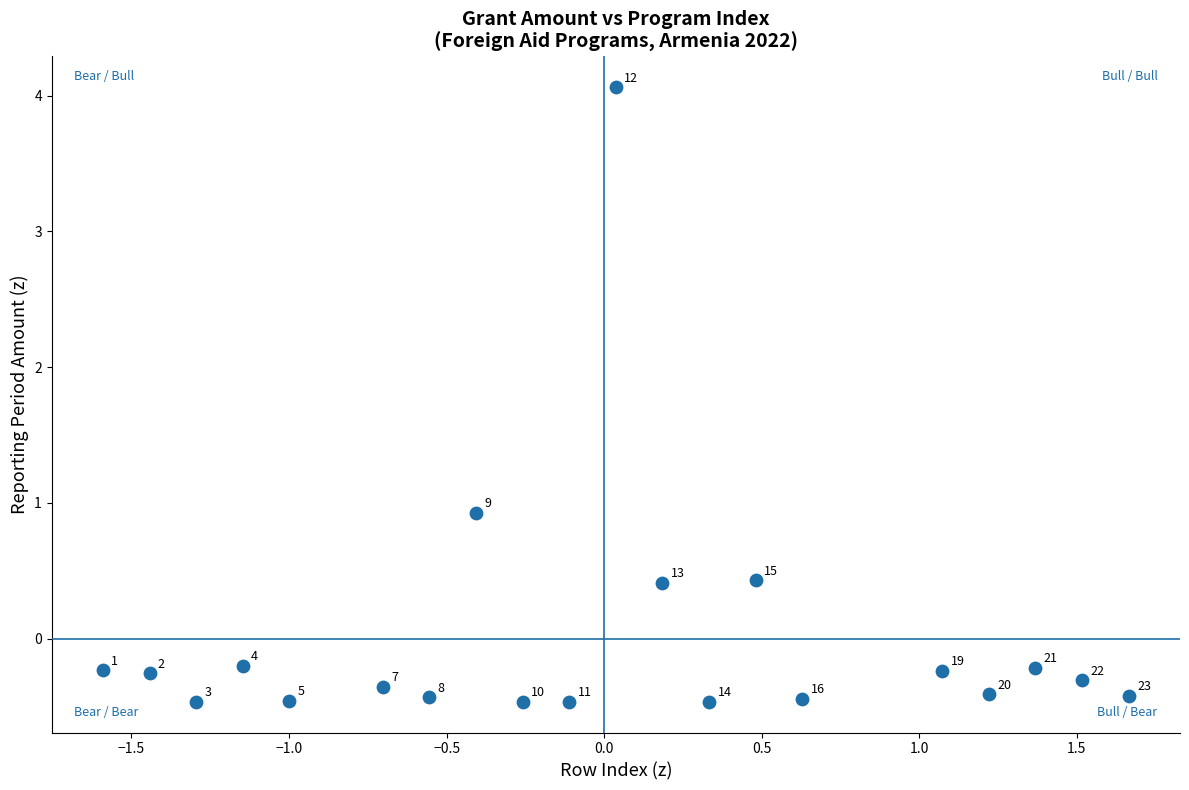

What is the range of X values (max minus min)?

3.3